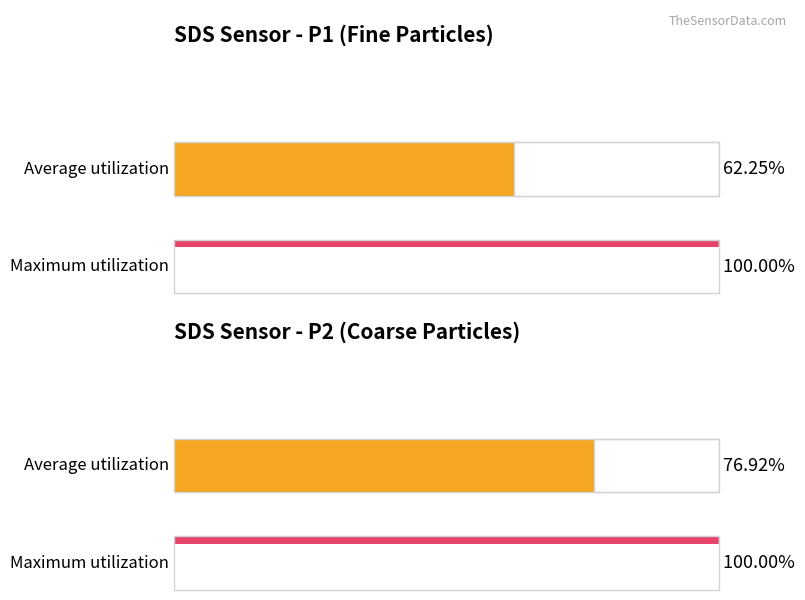

The Maximum utilization series shows 7541.1 at SDS_P2. True or false?

False